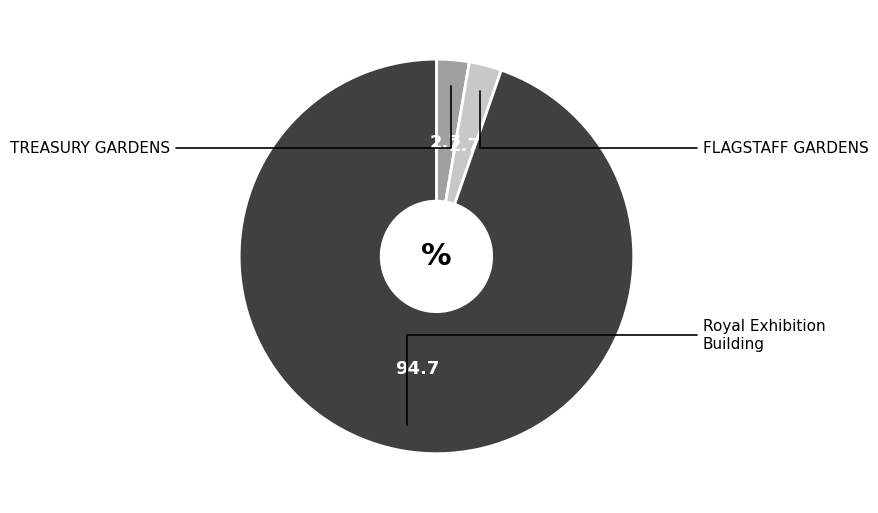

Is there a majority slice in this chart?

Yes